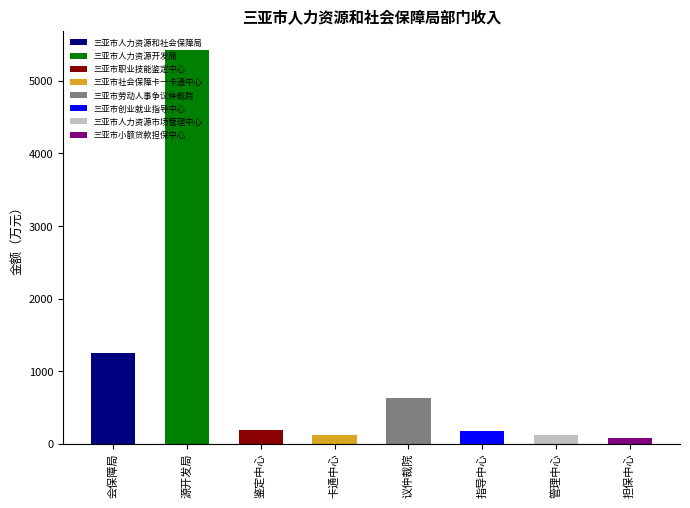

What is the difference between the maximum and minimum values?

5345.3